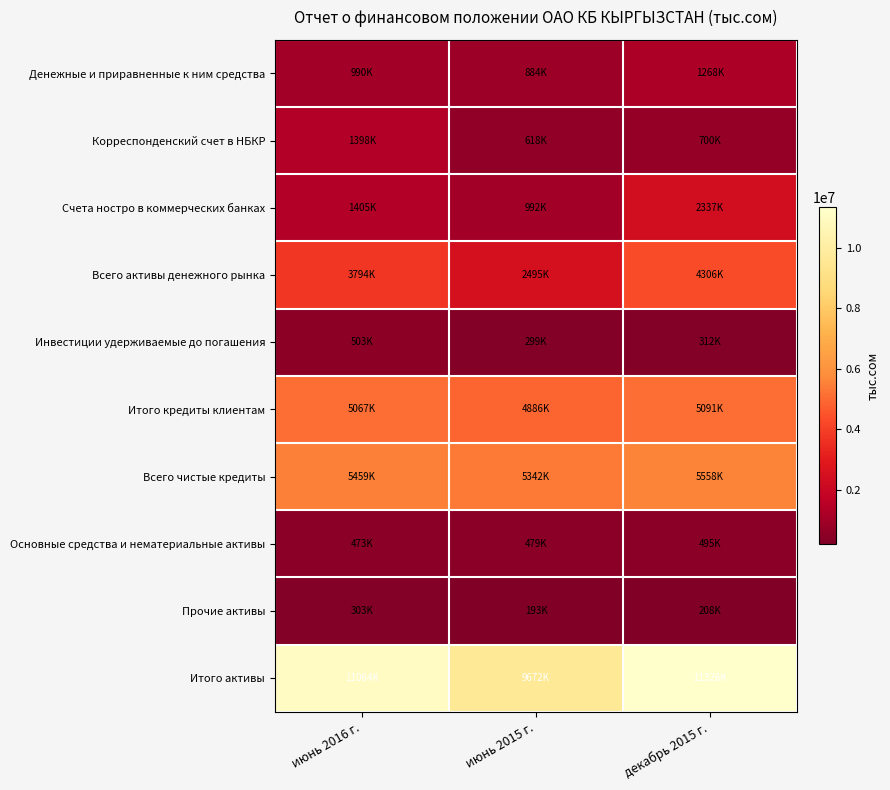

Which has a higher value, июнь 2016 г. or декабрь 2015 г.?

декабрь 2015 г.